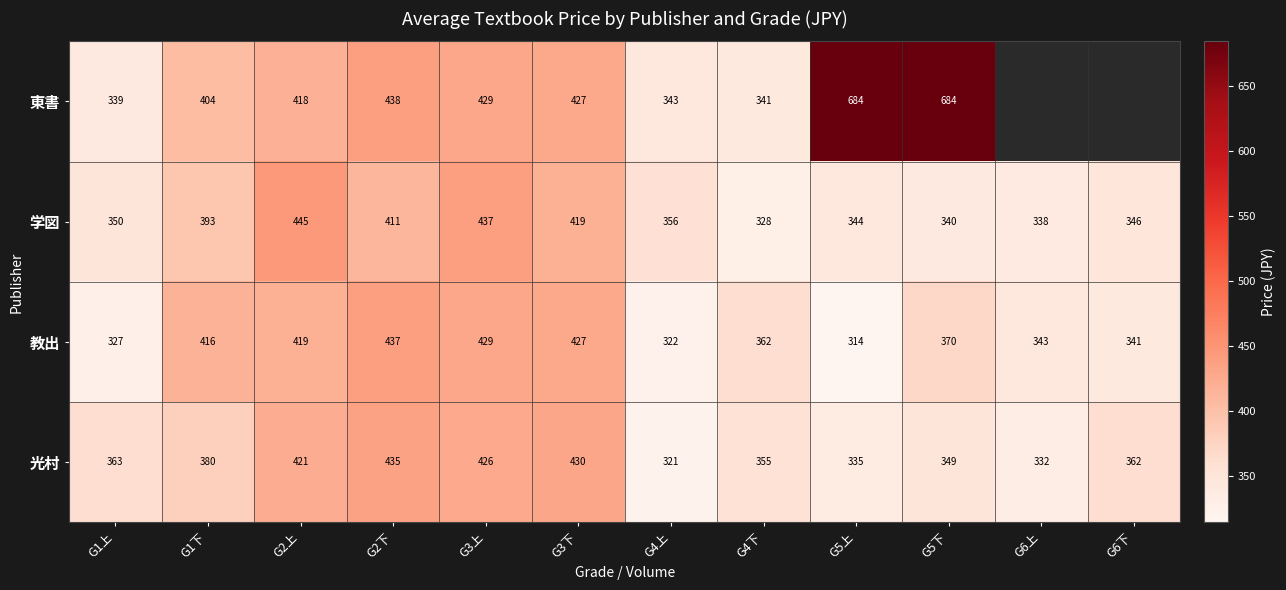

At which category is the sum across all series the highest?

G5下